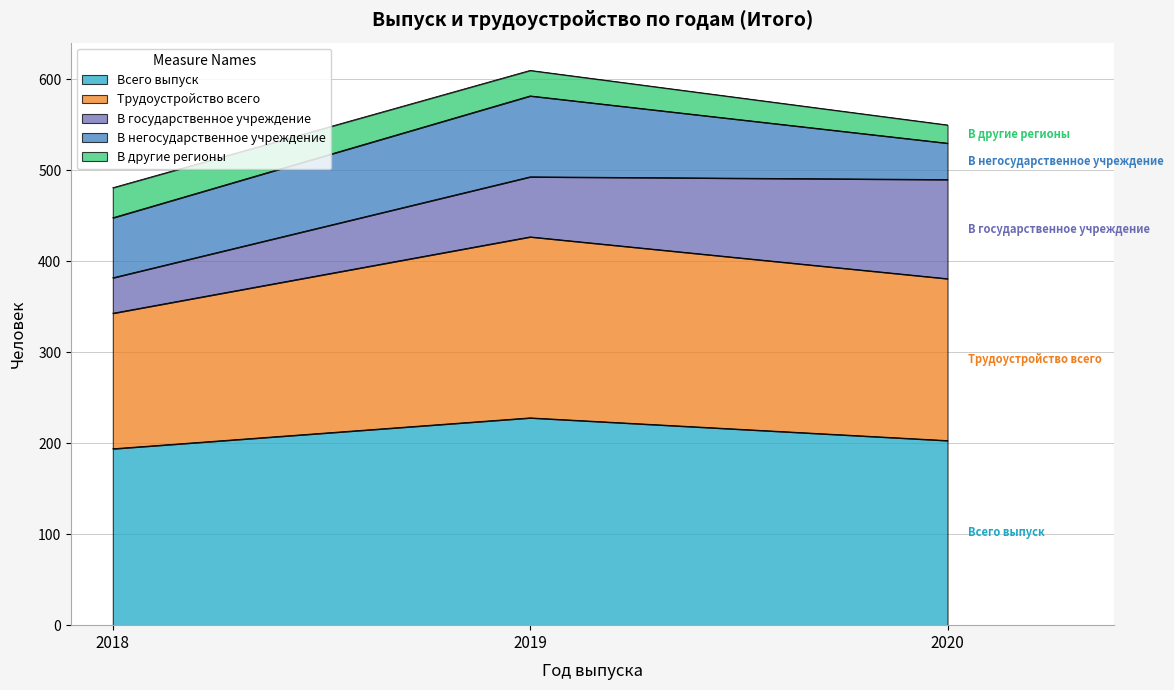

The value of В государственное учреждение at 2018 is 18. True or false?

False